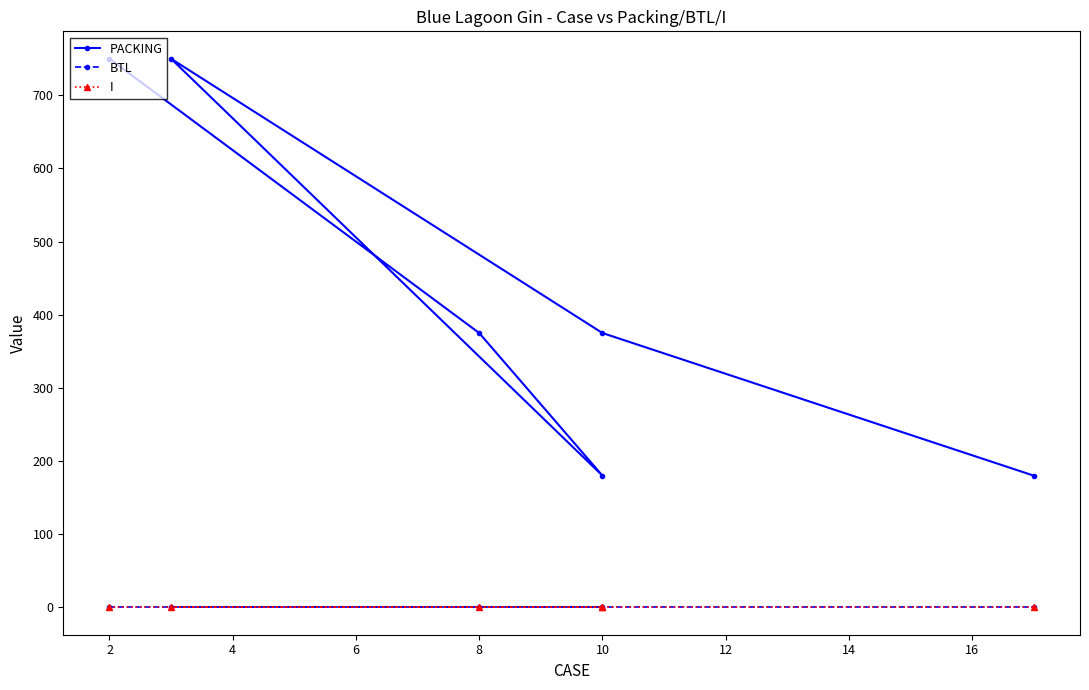

Reading right to left, transcribe all the data shown in this chart.

PACKING: 180	375	750	180	375	750
BTL: 0	0	0	0	0	0
I: 0	0	0	0	0	0